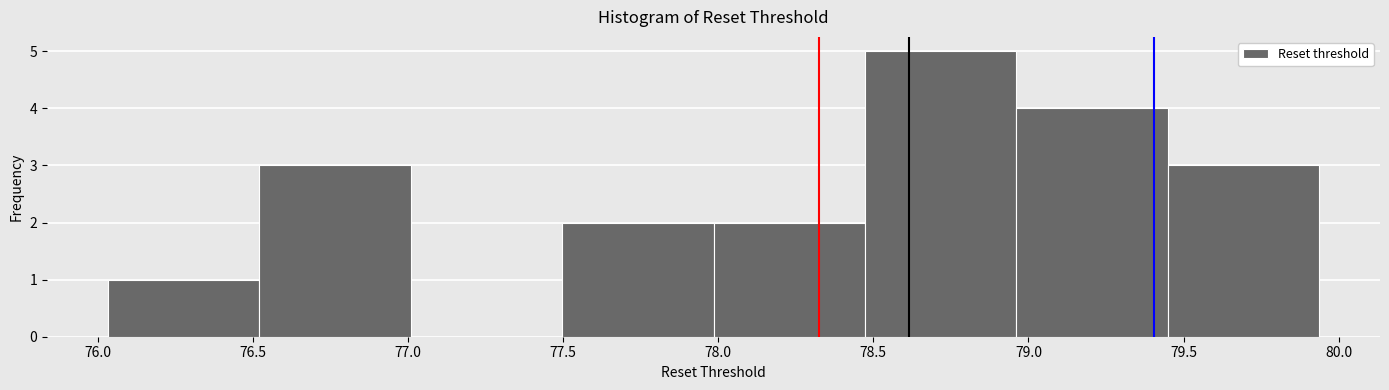

Reading left to right, transcribe this chart: for each bar, give the range it covers on the x-axis and its height. Neither the bar edges nor the heights are printed on the chart, so give them approximately, as read against the axes.

76.05 to 76.50: 1
76.50 to 77.00: 3
77.00 to 77.50: 0
77.50 to 78.00: 2
78.00 to 78.45: 2
78.45 to 78.95: 5
78.95 to 79.45: 4
79.45 to 79.95: 3